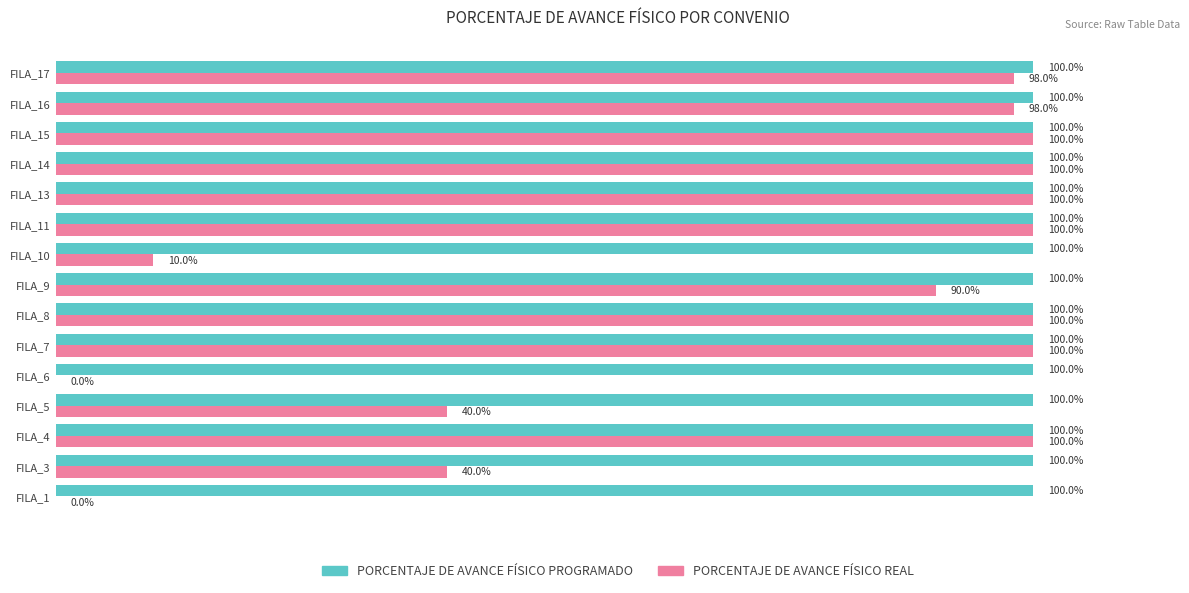

Between FILA_6 and FILA_15, which series saw the biggest shift?

PORCENTAJE DE AVANCE FÍSICO REAL